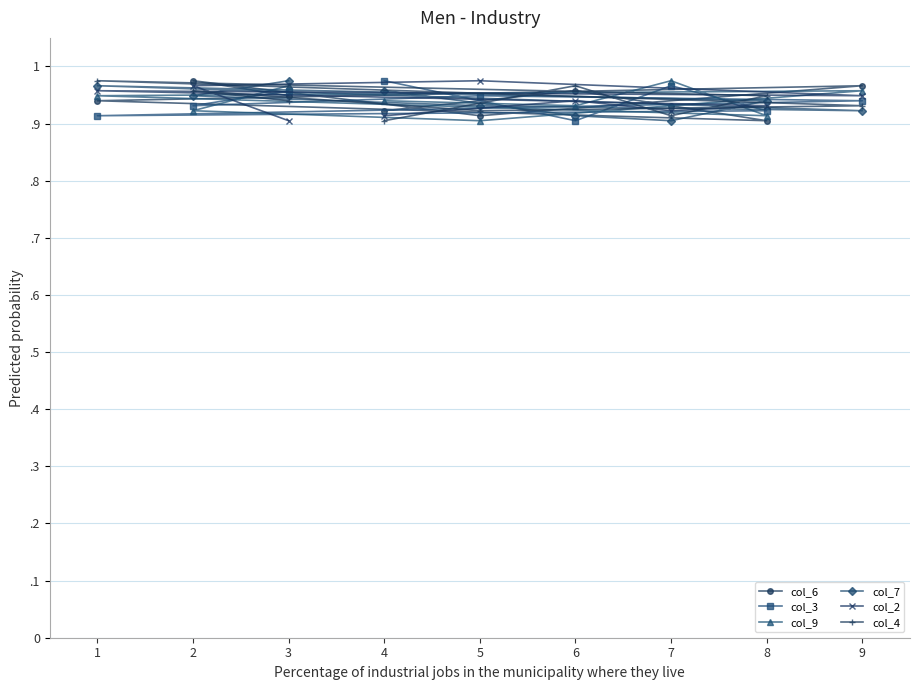

At how many categories does at least one series exceed 0?

9